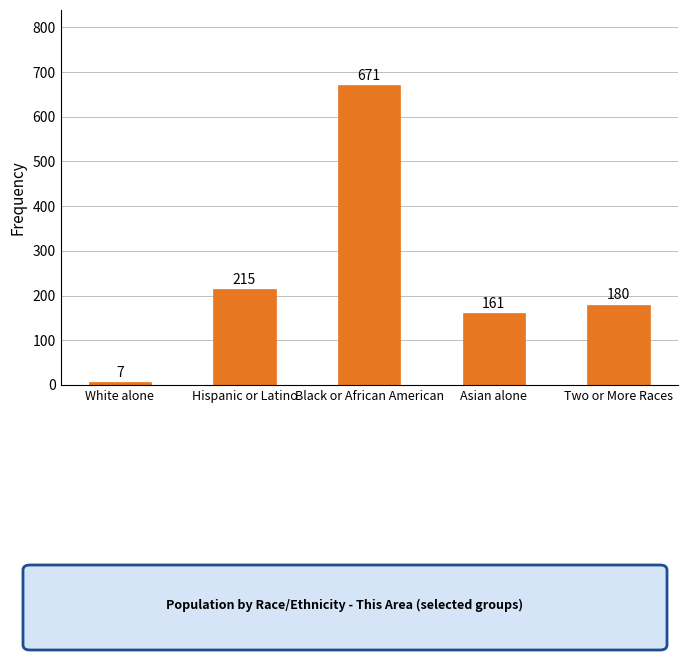

What is the difference between the values at White alone and Two or More Races?

173